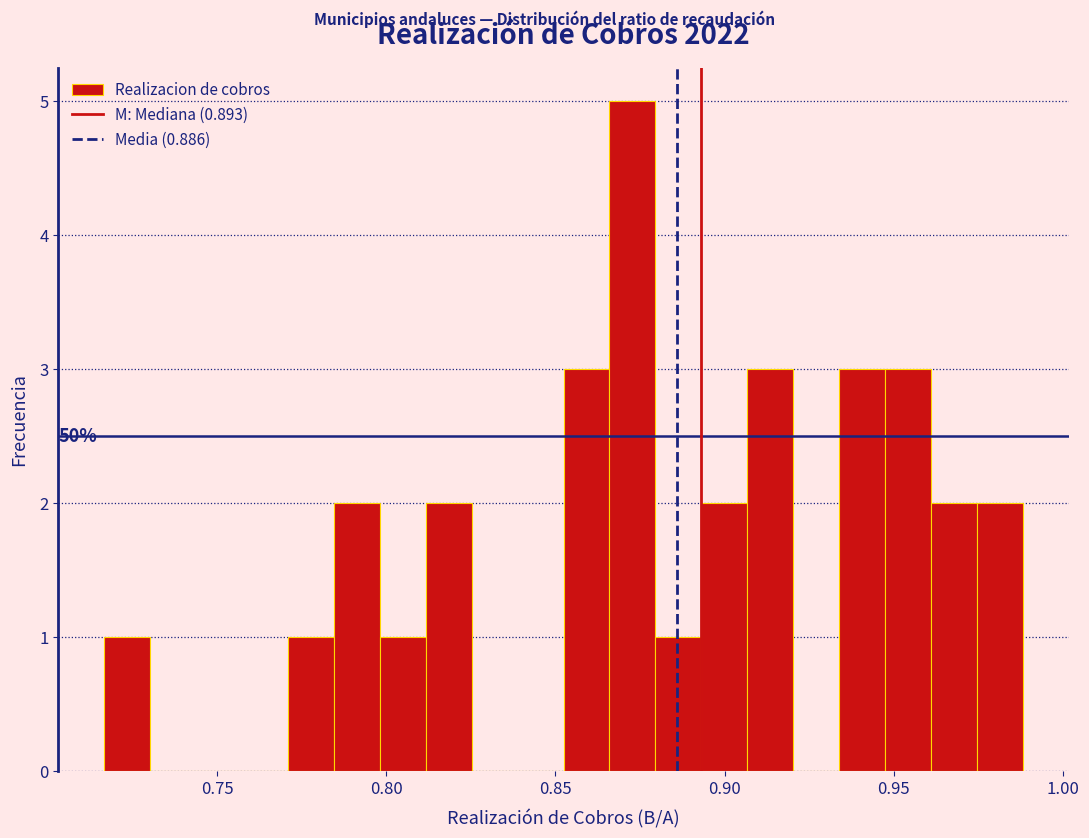

Around what value on the x-axis is the tallest bar? Give the approximate position of its centre, as read against the axis.

0.875